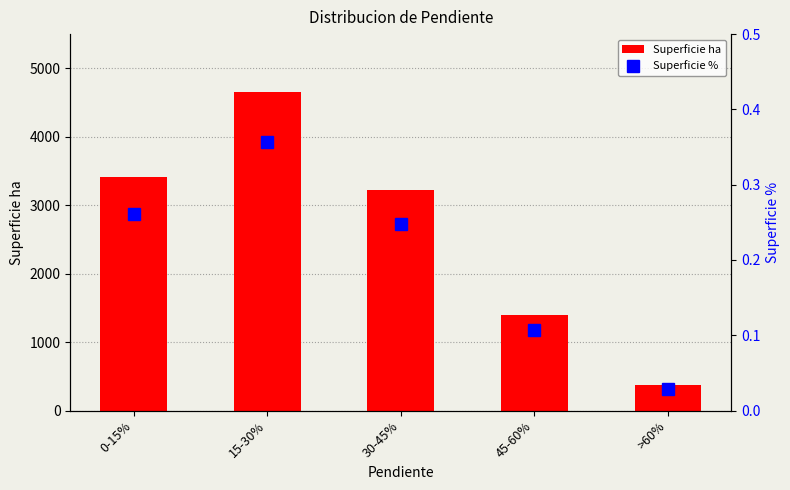

What is the label of the 3rd bar from the left?

30-45%